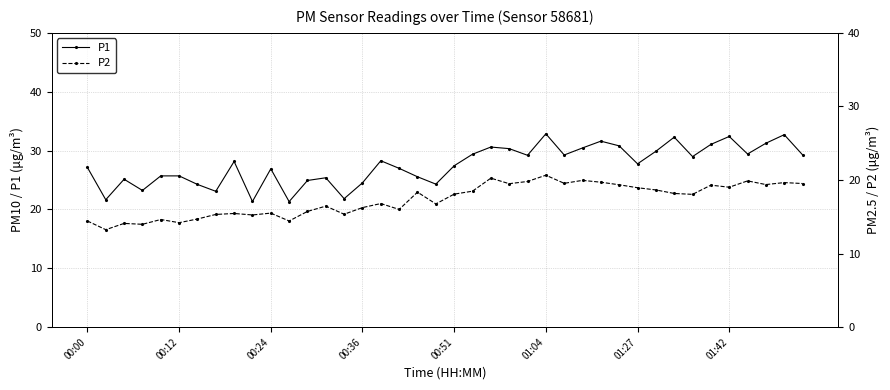

True or false: P1 has more than 2 points higher than both neighbors.

True